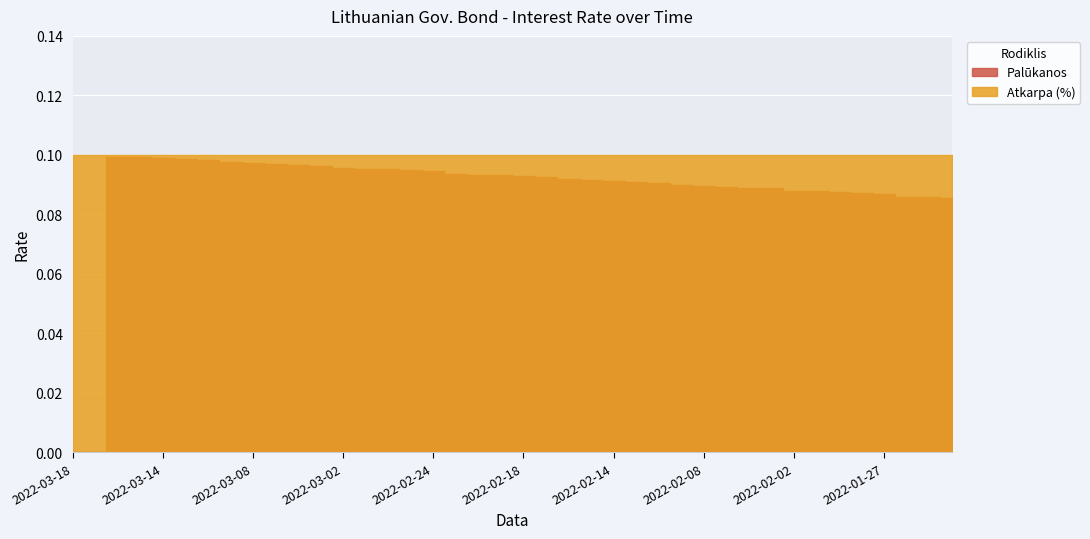

True or false: Palūkanos and Atkarpa (%) intersect in this chart.

False